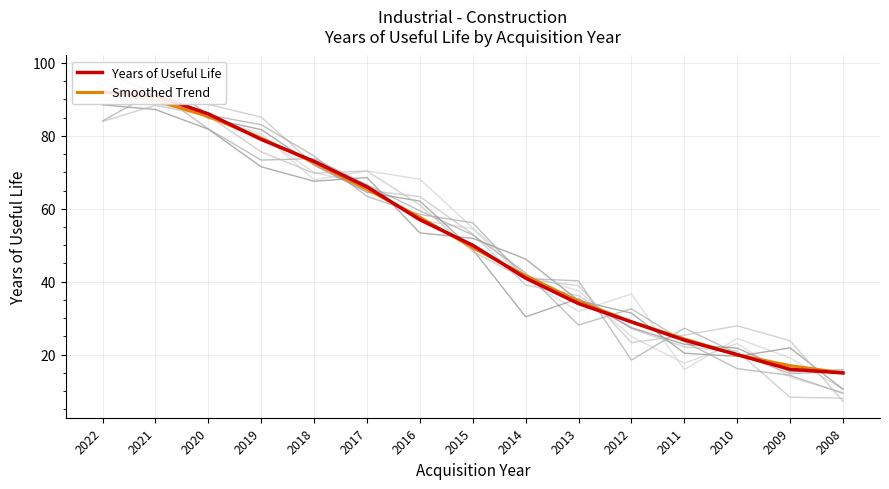

How many lines are shown in the chart?

2